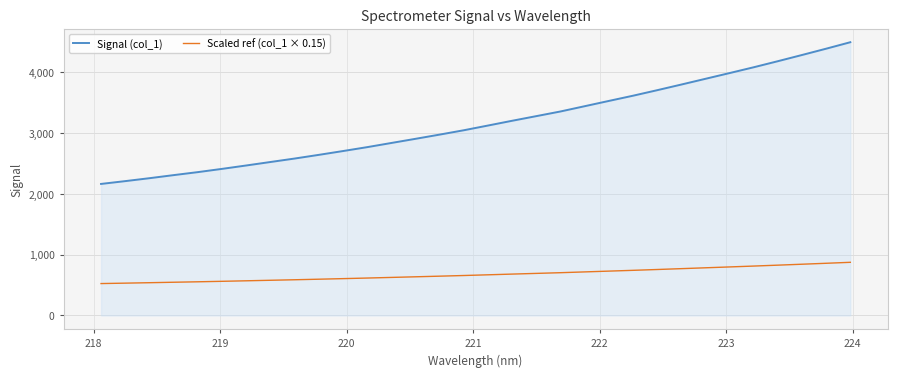

How many distinct data groups are displayed?

2